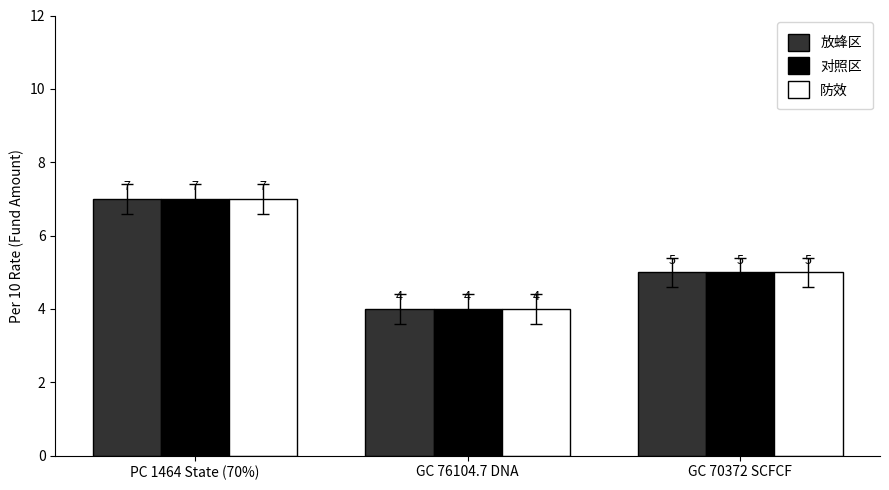

What is the minimum value for 对照区?

4